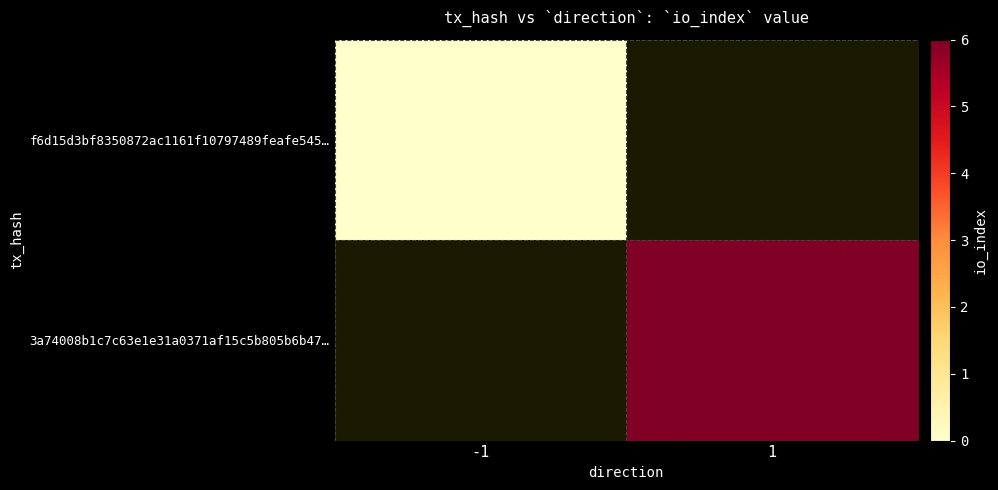

Which series has the widest spread of values?

f6d15d3bf8350872ac1161f10797489feafe545…